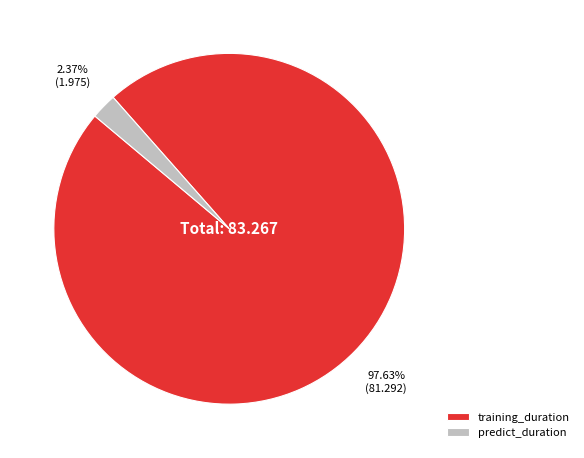

To the nearest percent, what is the difference between the largest and smallest slice percentages?

95%